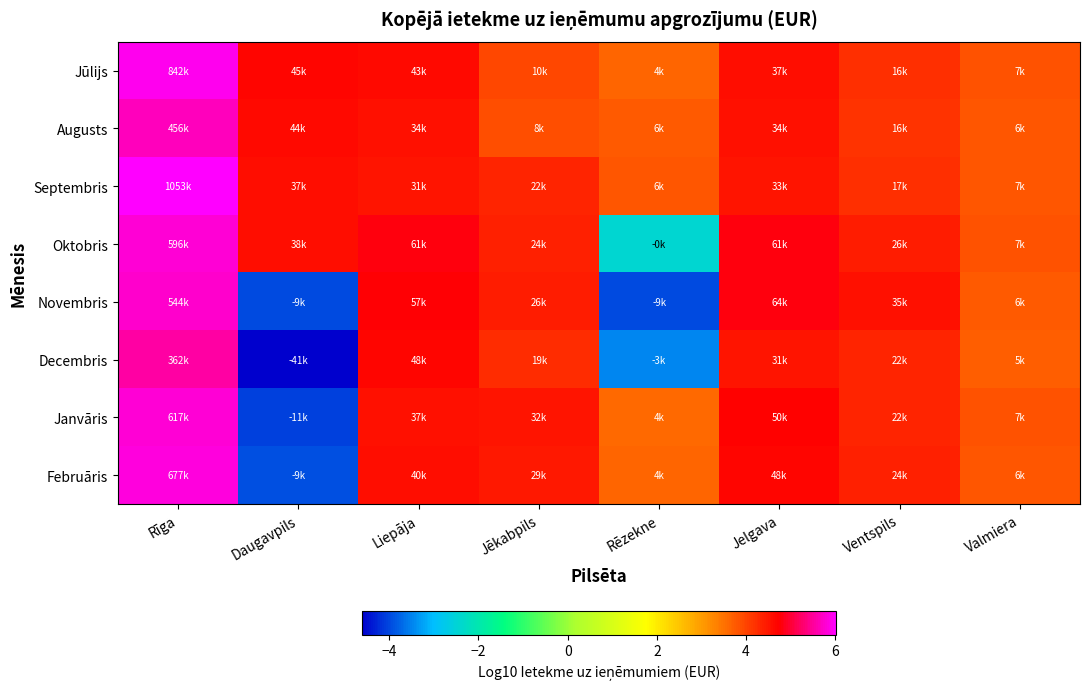

What is the difference between the highest and lowest values at Jelgava?

0.3